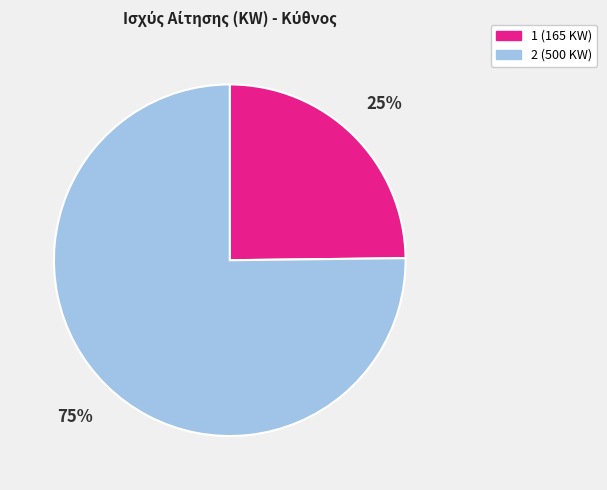

To the nearest percent, what is the difference between the 1 and 2 slice percentages?

50%